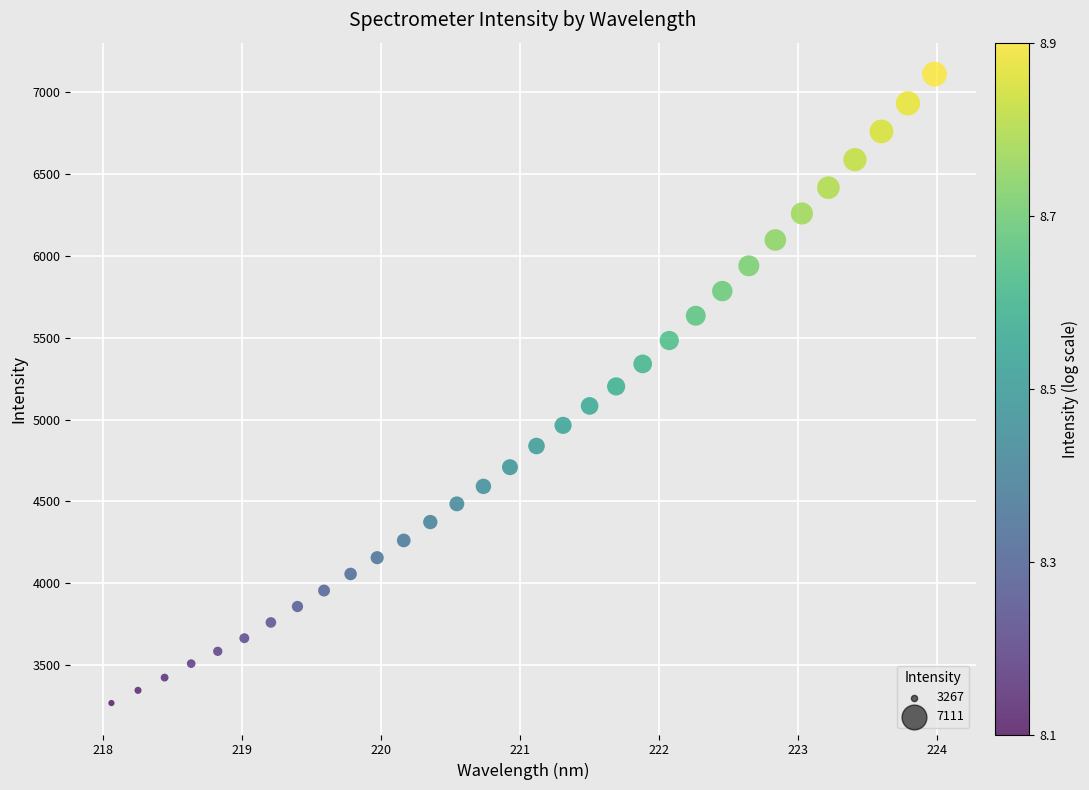

What is the range of X values (max minus min)?

5.9